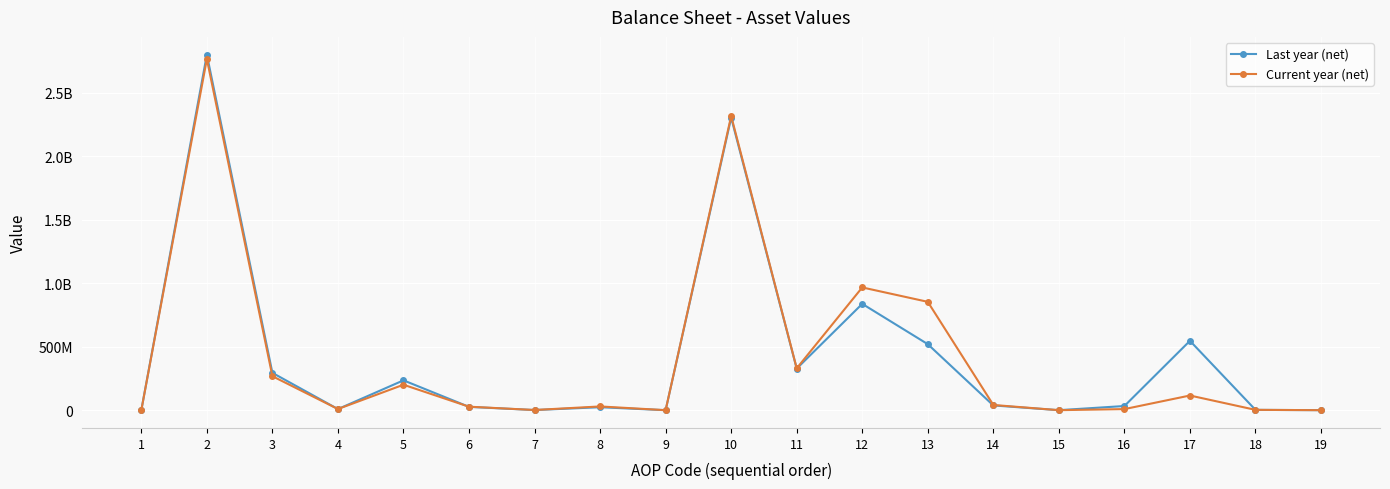

Does the chart have visible grid lines?

Yes